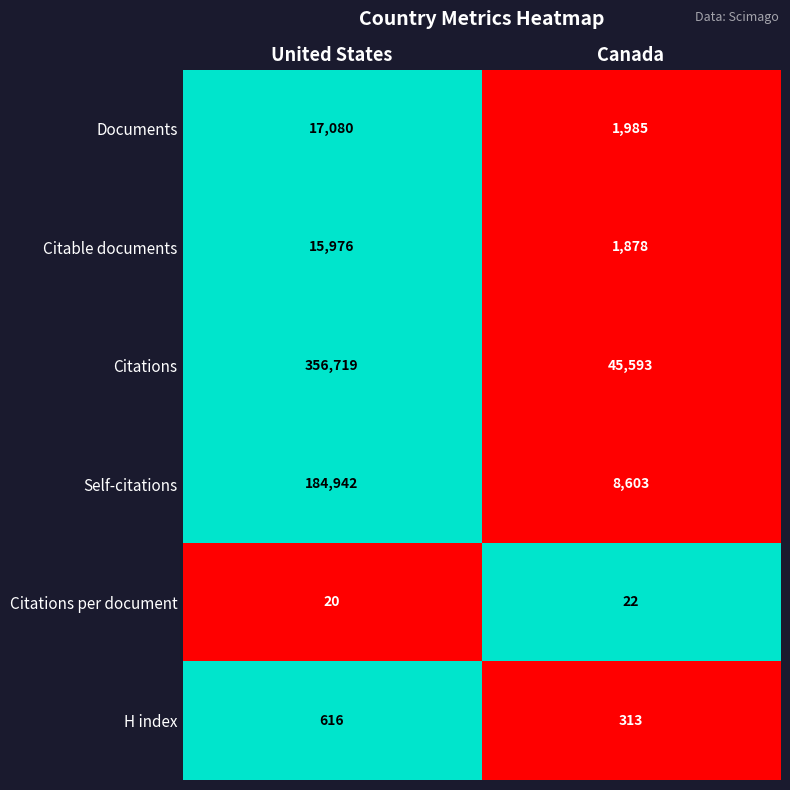

Reading left to right, extract all data points from this chart.

Documents: 17080	1985
Citable documents: 15976	1878
Citations: 356719	45593
Self-citations: 184942	8603
Citations per document: 20	22
H index: 616	313